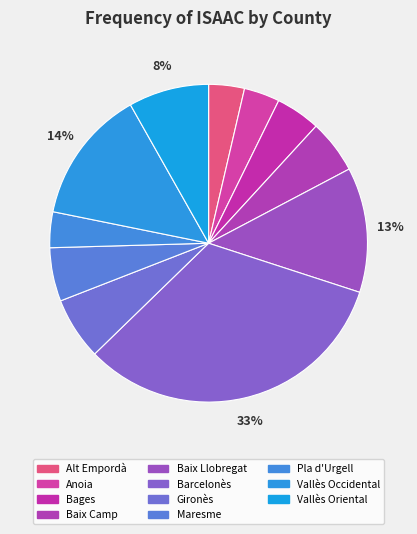

Is it true that Pla d'Urgell is 17% of the pie?

False